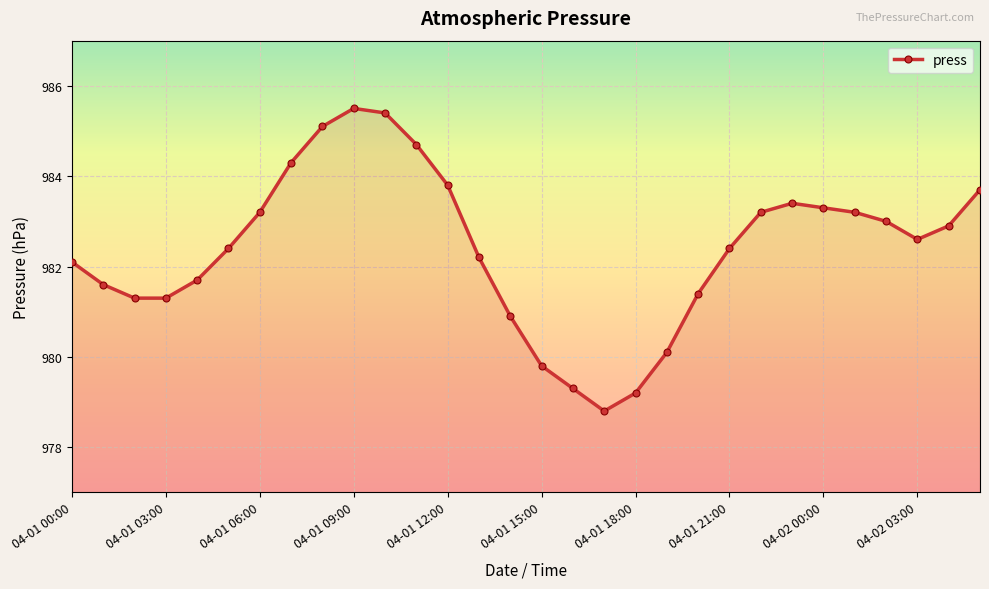

What is the difference between the second highest and minimum values?

6.6